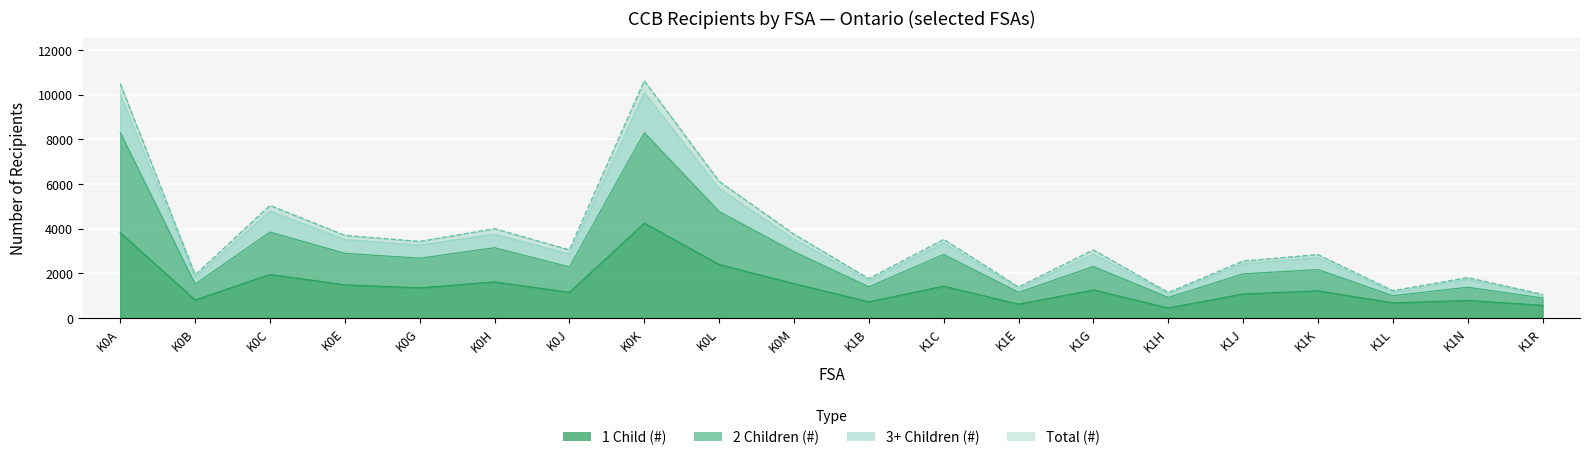

What is the average value of the Total (#) series?

3442